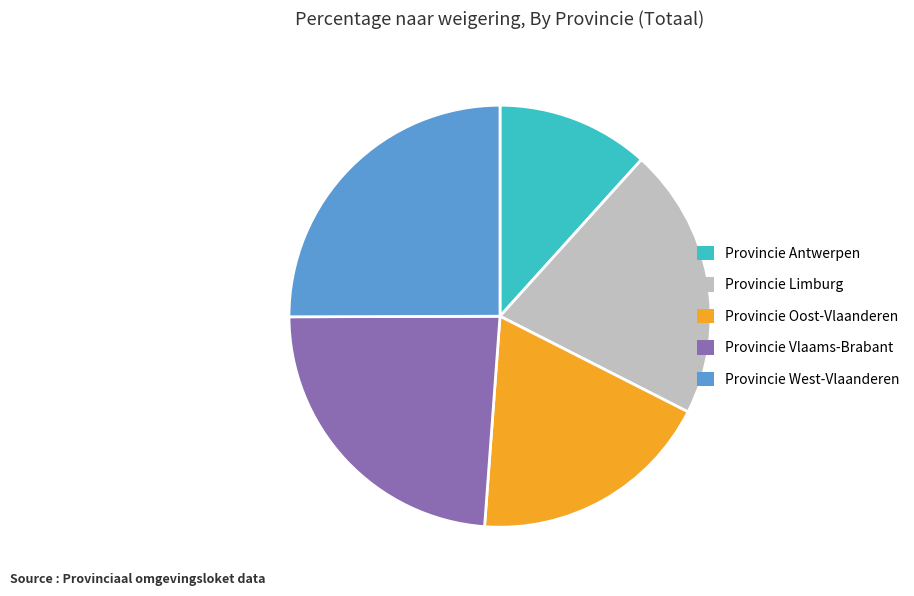

Combined, do Provincie West-Vlaanderen and Provincie Antwerpen account for over 50%?

No